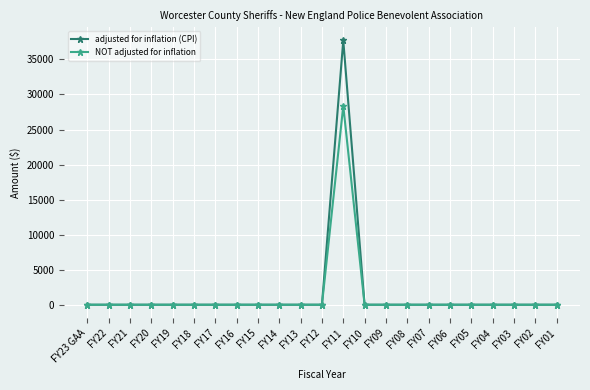

What is the label of the 12th point from the left?

FY12